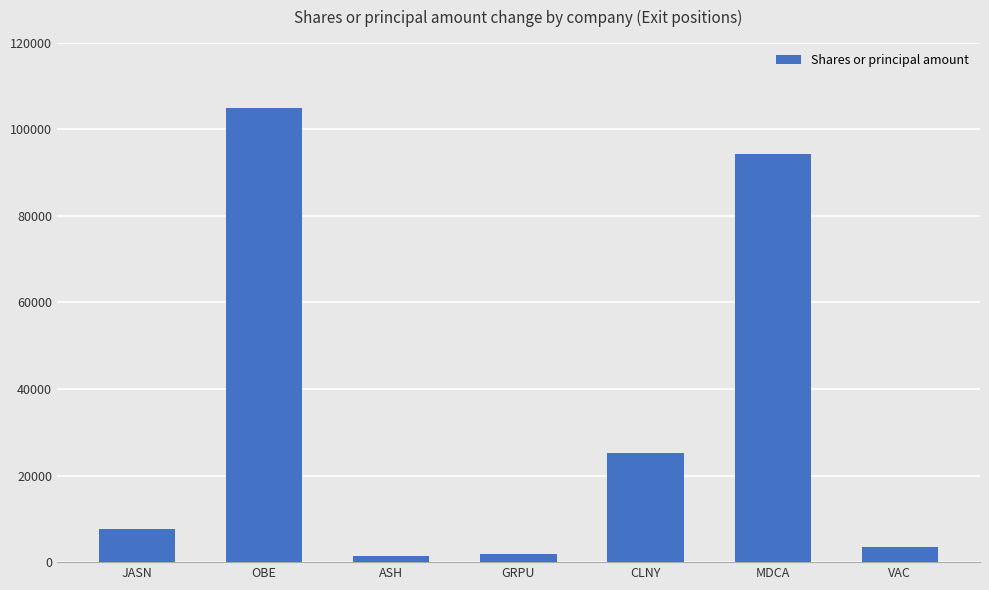

Reading right to left, what are all the values shown in this chart?

VAC=3580	MDCA=94264	CLNY=25317	GRPU=1942	ASH=1346	OBE=104793	JASN=7684